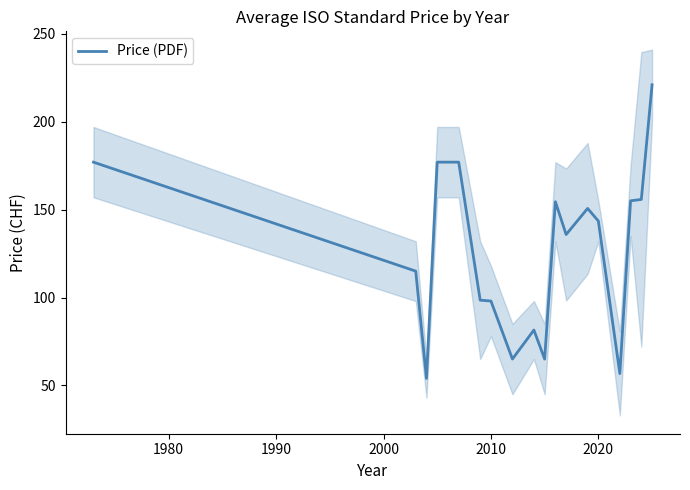

What is the minimum value for Price (PDF)?

54.0